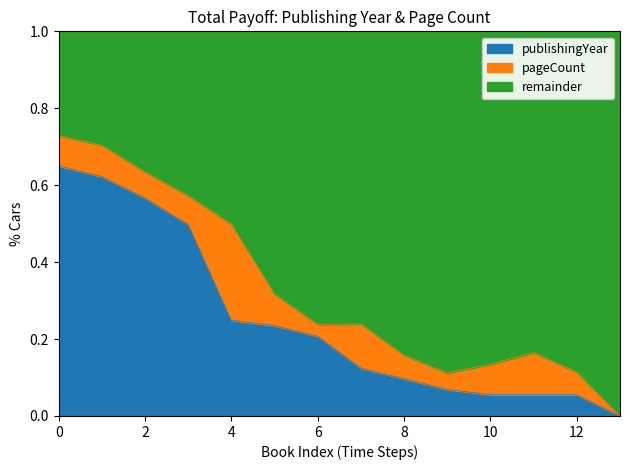

The publishingYear series shows 0.0 at 10. True or false?

False